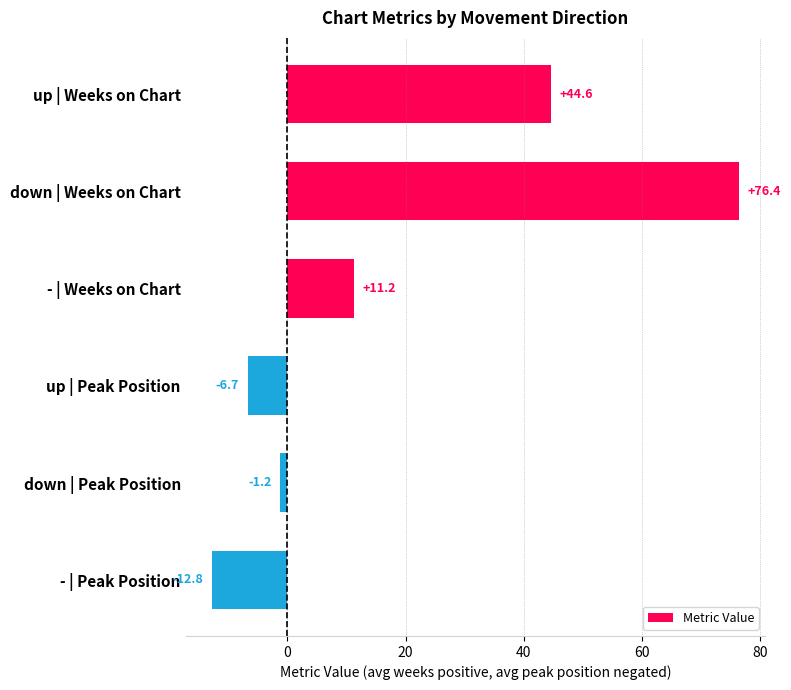

What is the difference between the maximum and minimum values?

89.2